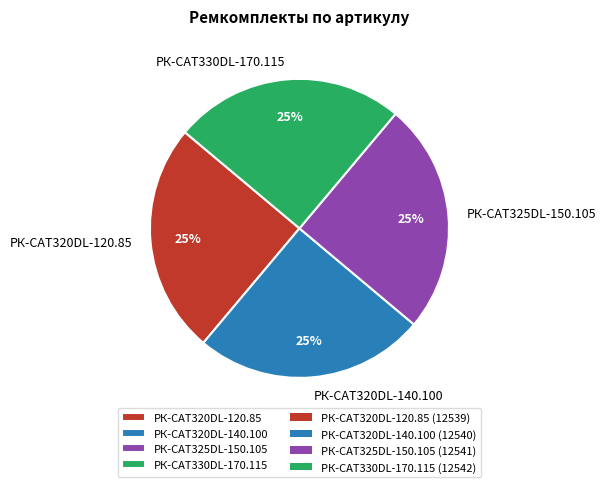

The РК-CAT320DL-120.85 slice represents 37% of the pie. True or false?

False